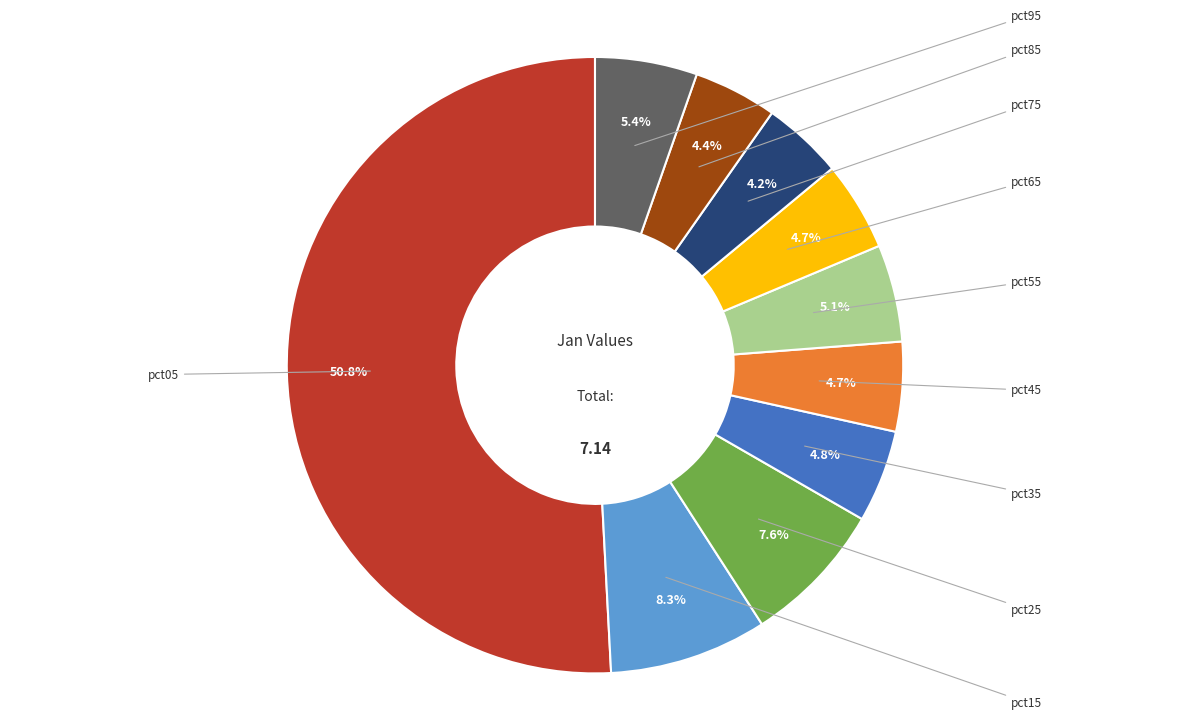

Rank the categories by value from lowest to highest.

pct75, pct85, pct65, pct45, pct35, pct55, pct95, pct25, pct15, pct05